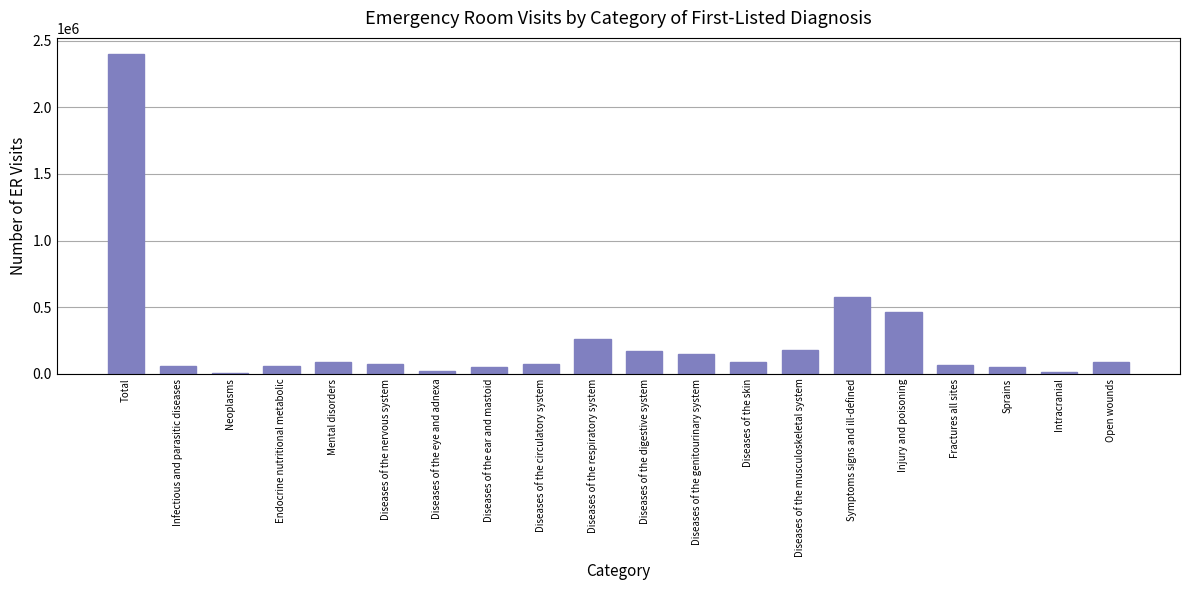

What is the sum of the values at Diseases of the genitourinary system and Mental disorders?

229122